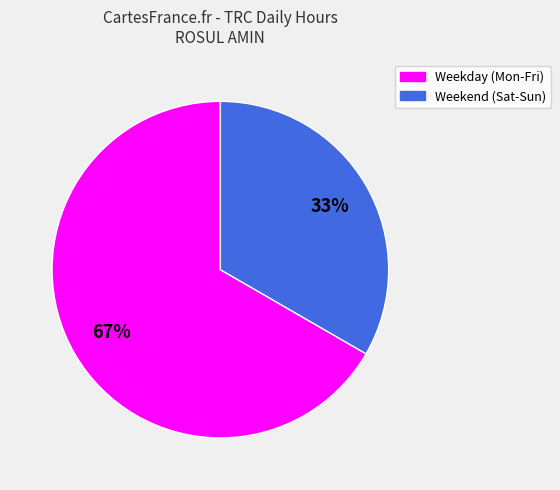

Is there a majority slice in this chart?

Yes